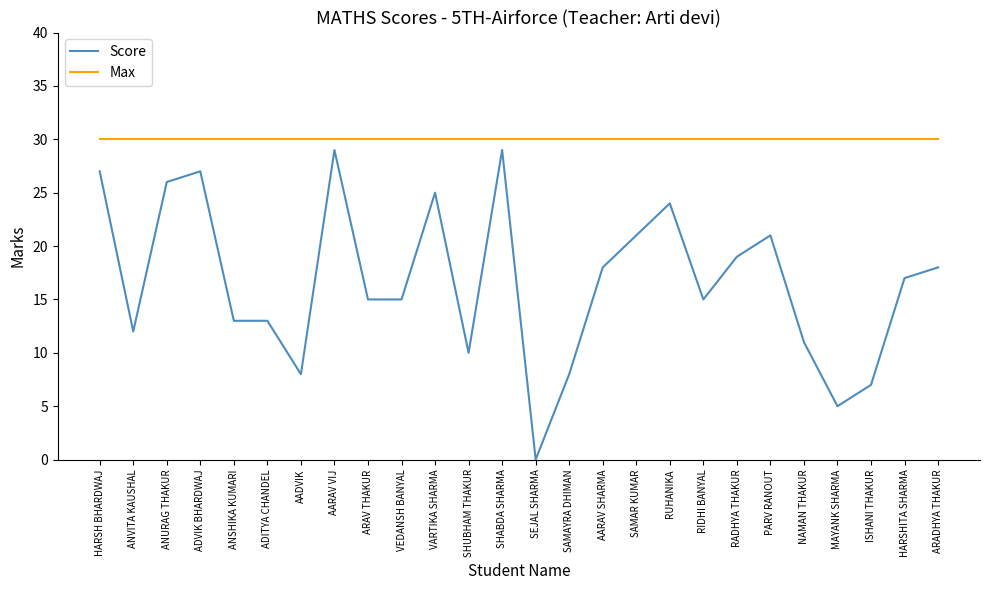

True or false: Max and Score intersect in this chart.

False